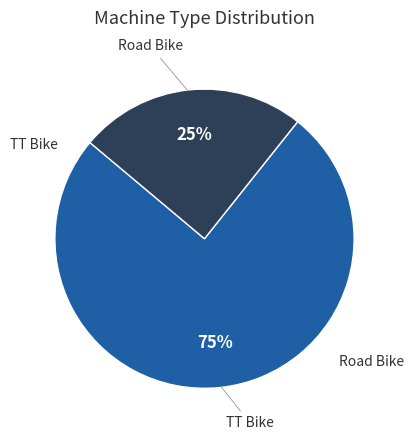

Is there a majority slice in this chart?

Yes